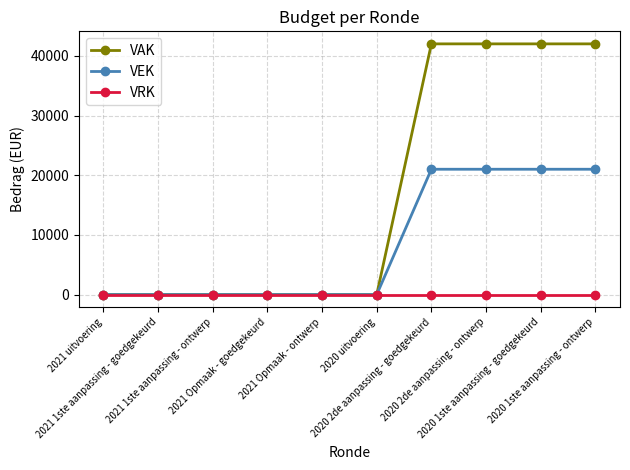

How many distinct data groups are displayed?

3